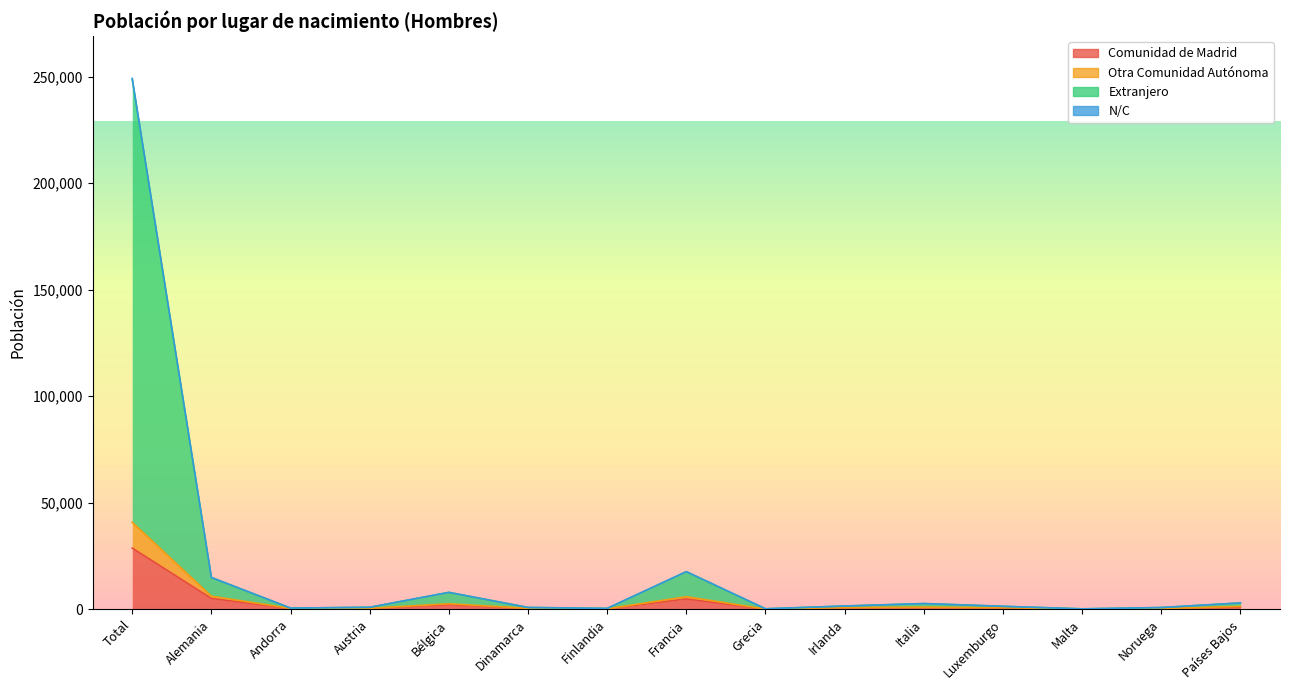

How many values in the Otra Comunidad Autónoma series exceed 98?

14